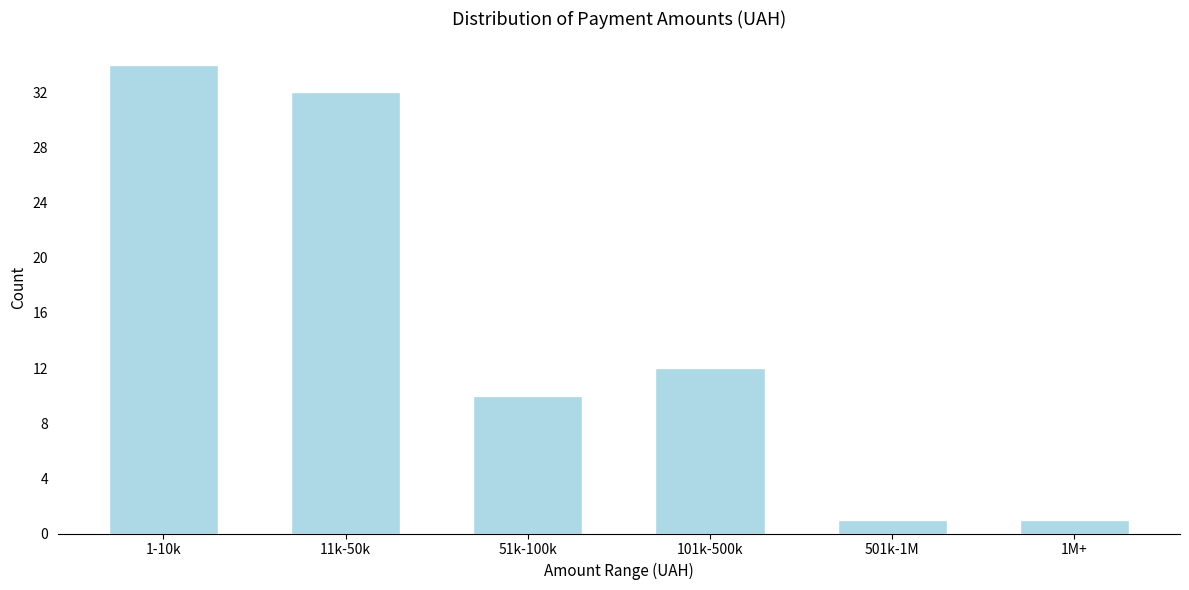

Reading left to right, extract all data points from this chart.

1-10k=34	11k-50k=32	51k-100k=10	101k-500k=12	501k-1M=1	1M+=1